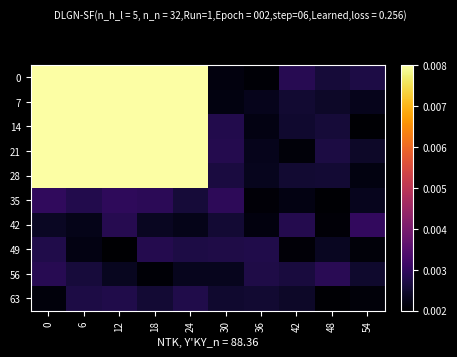

Reading left to right, list all the values displayed in this chart.

0: 0=0.0	6=0.0	12=0.0	18=0.0	24=0.0	30=0.0	36=0.0	42=0.0	48=0.0	54=0.0
7: 0=0.0	6=0.0	12=0.0	18=0.0	24=0.0	30=0.0	36=0.0	42=0.0	48=0.0	54=0.0
14: 0=0.0	6=0.0	12=0.0	18=0.0	24=0.0	30=0.0	36=0.0	42=0.0	48=0.0	54=0.0
21: 0=0.0	6=0.0	12=0.0	18=0.0	24=0.0	30=0.0	36=0.0	42=0.0	48=0.0	54=0.0
28: 0=0.0	6=0.0	12=0.0	18=0.0	24=0.0	30=0.0	36=0.0	42=0.0	48=0.0	54=0.0
35: 0=0.0	6=0.0	12=0.0	18=0.0	24=0.0	30=0.0	36=0.0	42=0.0	48=0.0	54=0.0
42: 0=0.0	6=0.0	12=0.0	18=0.0	24=0.0	30=0.0	36=0.0	42=0.0	48=0.0	54=0.0
49: 0=0.0	6=0.0	12=0.0	18=0.0	24=0.0	30=0.0	36=0.0	42=0.0	48=0.0	54=0.0
56: 0=0.0	6=0.0	12=0.0	18=0.0	24=0.0	30=0.0	36=0.0	42=0.0	48=0.0	54=0.0
63: 0=0.0	6=0.0	12=0.0	18=0.0	24=0.0	30=0.0	36=0.0	42=0.0	48=0.0	54=0.0